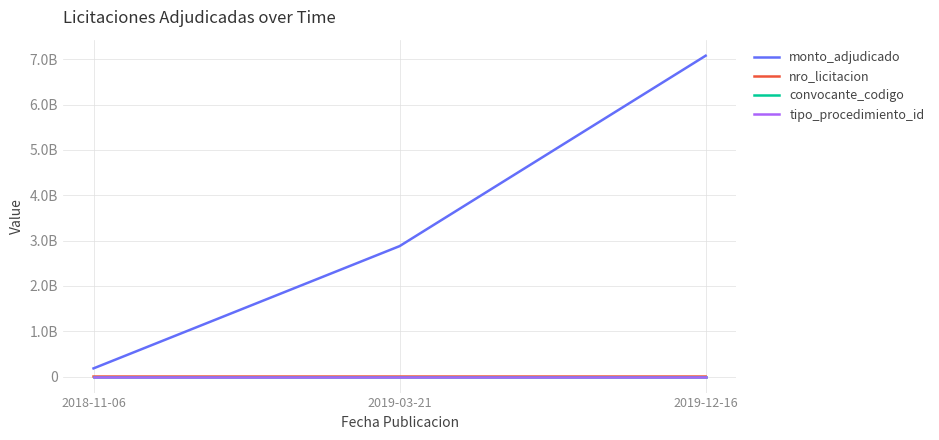

What are all the series names shown in the legend?

monto_adjudicado, nro_licitacion, convocante_codigo, tipo_procedimiento_id